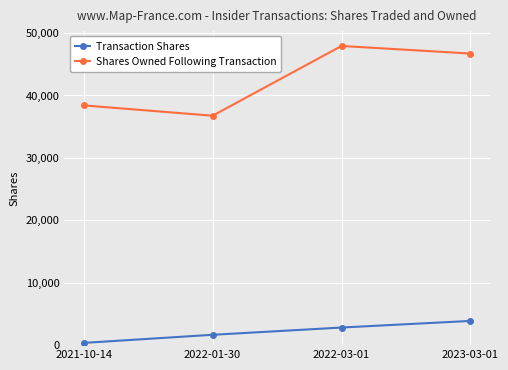

At how many categories does at least one series exceed 12524?

4